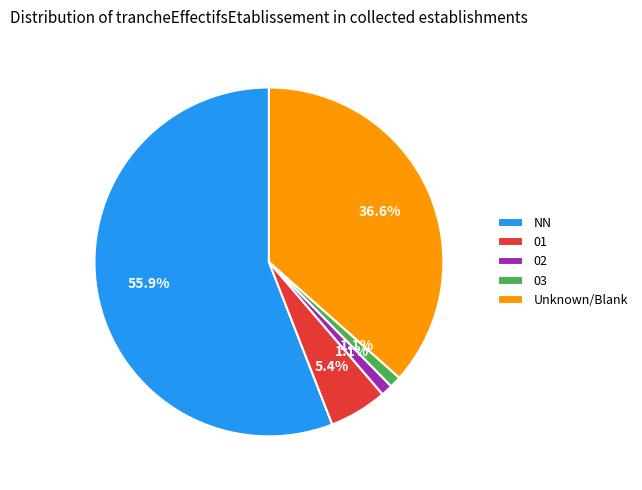

What percentage is the 01 slice, to the nearest percent?

5%